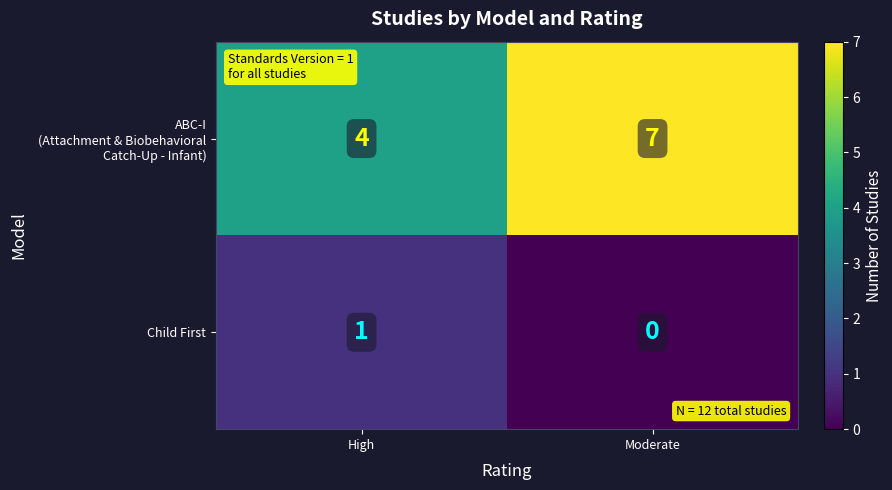

At which label does Child First reach its peak?

High